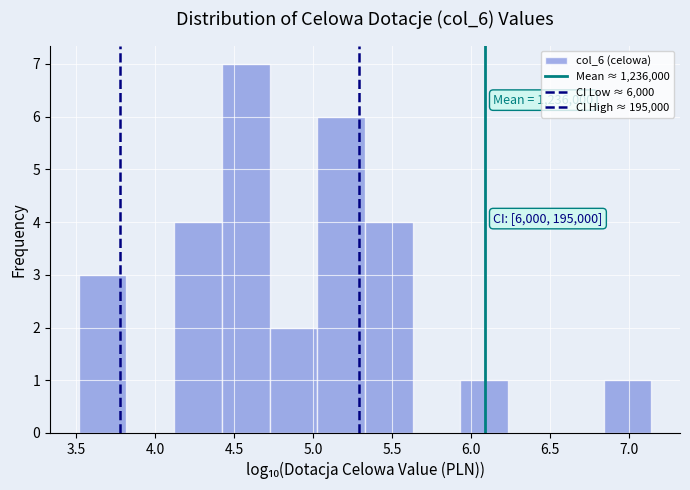

Over which range of the x-axis is the bar tallest?

4.40 to 4.70